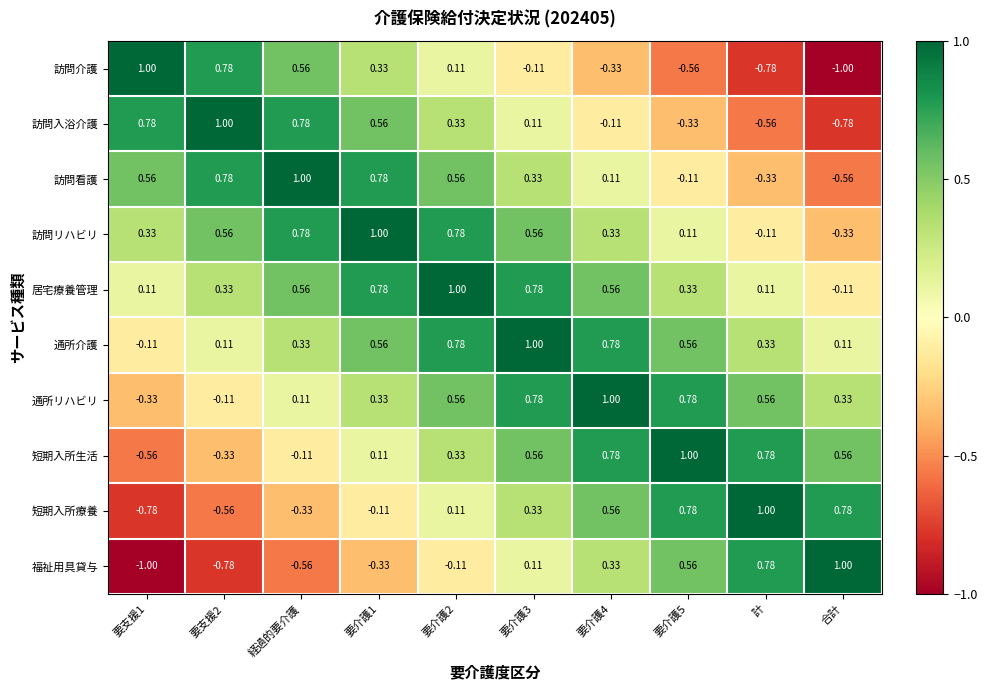

Is the value of 訪問介護 at 要介護5 greater than the value of 福祉用具貸与 at 要介護3?

No